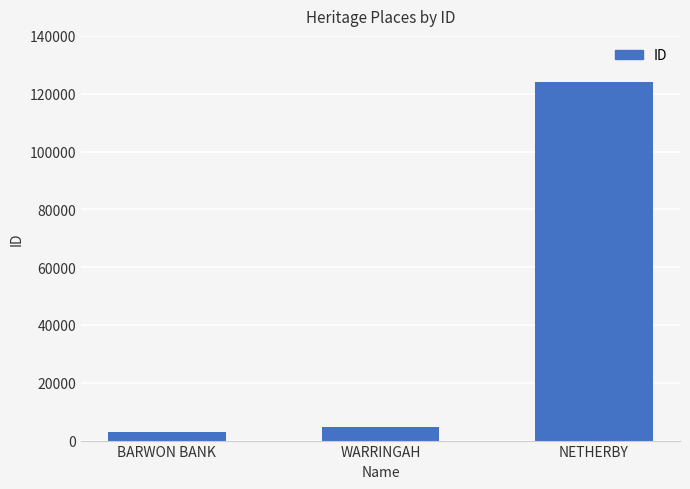

Approximately how many times larger is the value at NETHERBY compared to WARRINGAH?

25.7